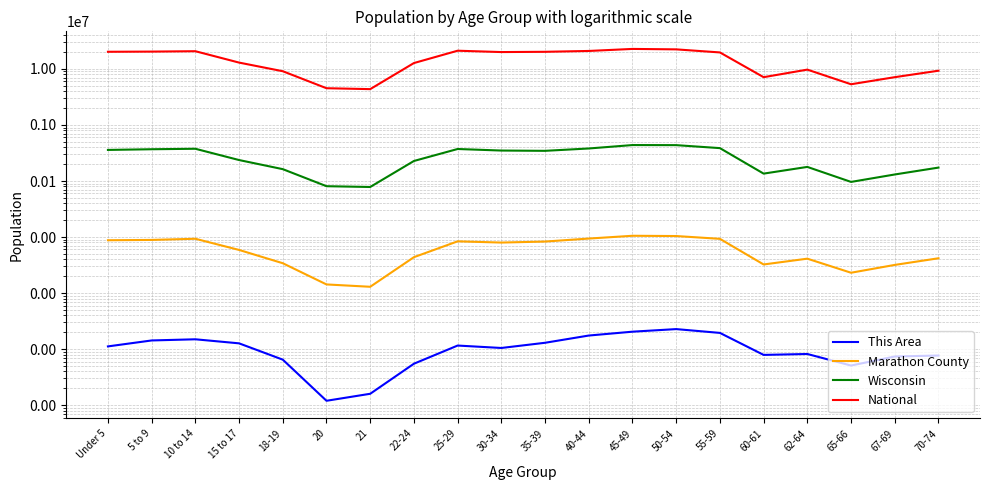

What is the sum of the Marathon County values at 5 to 9 and 18-19?

12299